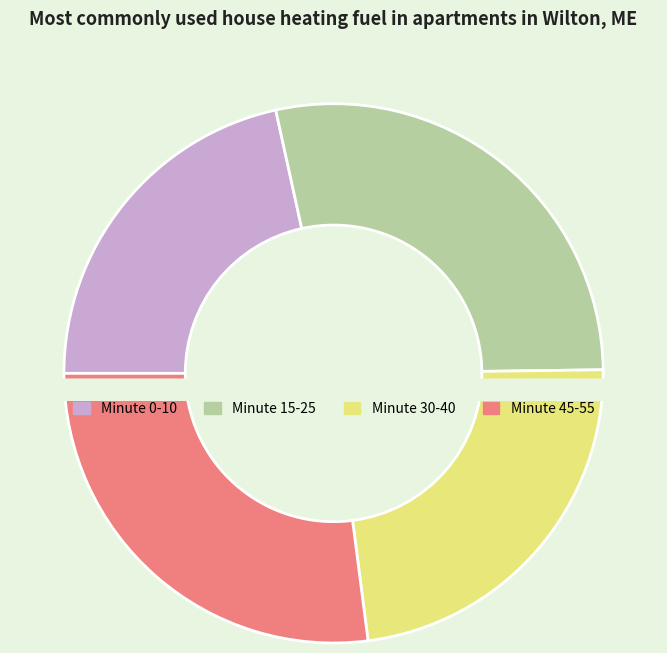

How many segments does this pie chart have?

4